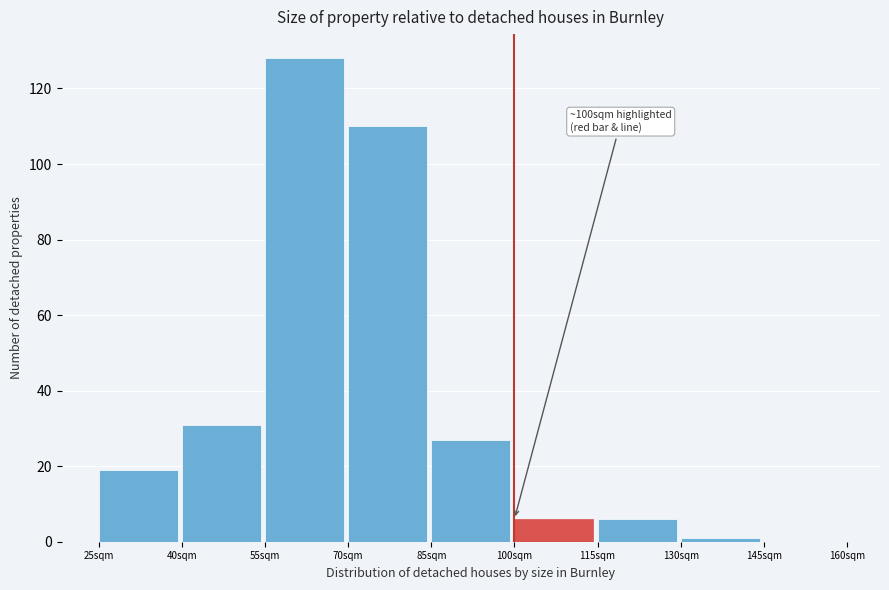

Over which range of the x-axis is the bar tallest?

55 to 70